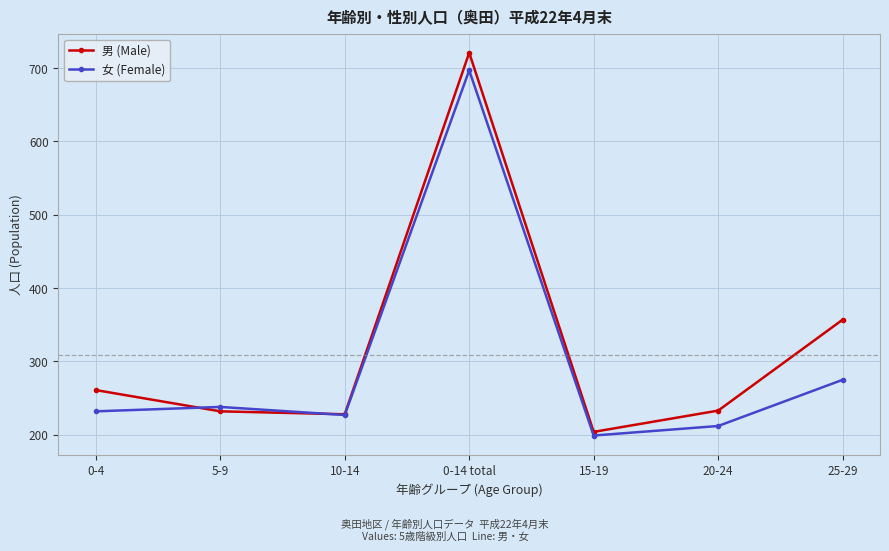

How many data points does each series have?

7